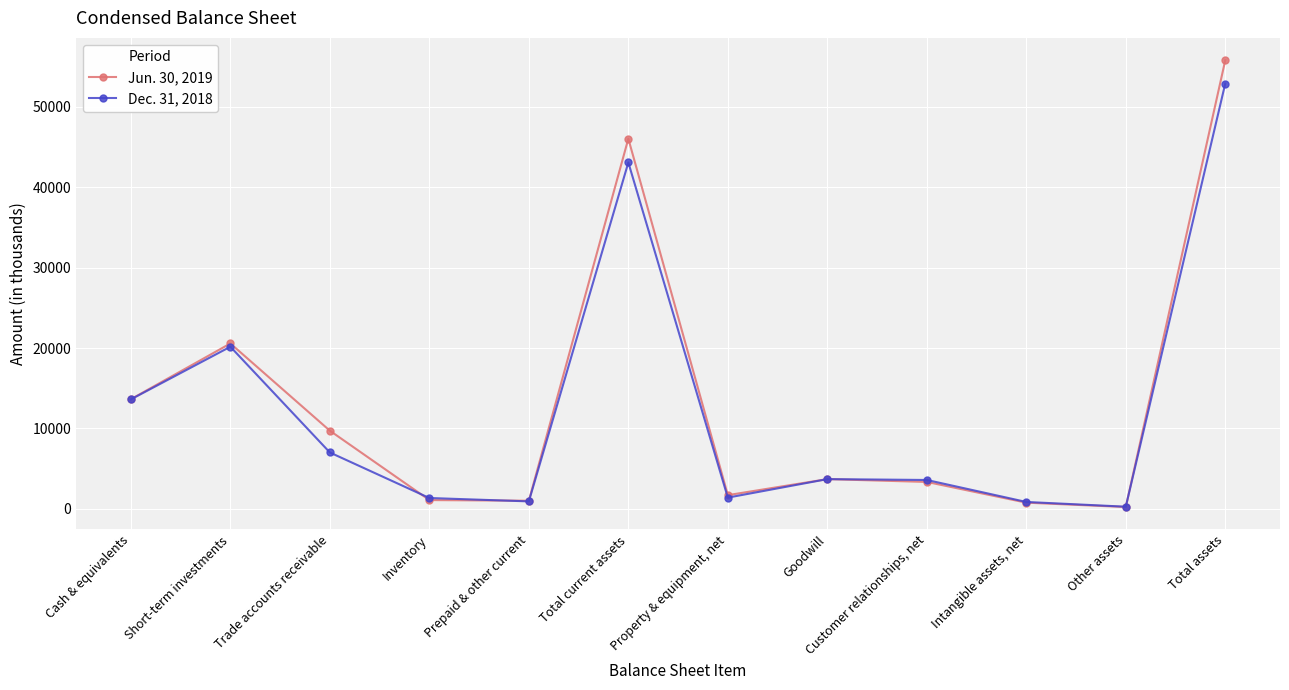

How many values in the Dec. 31, 2018 series are below 3700?

6